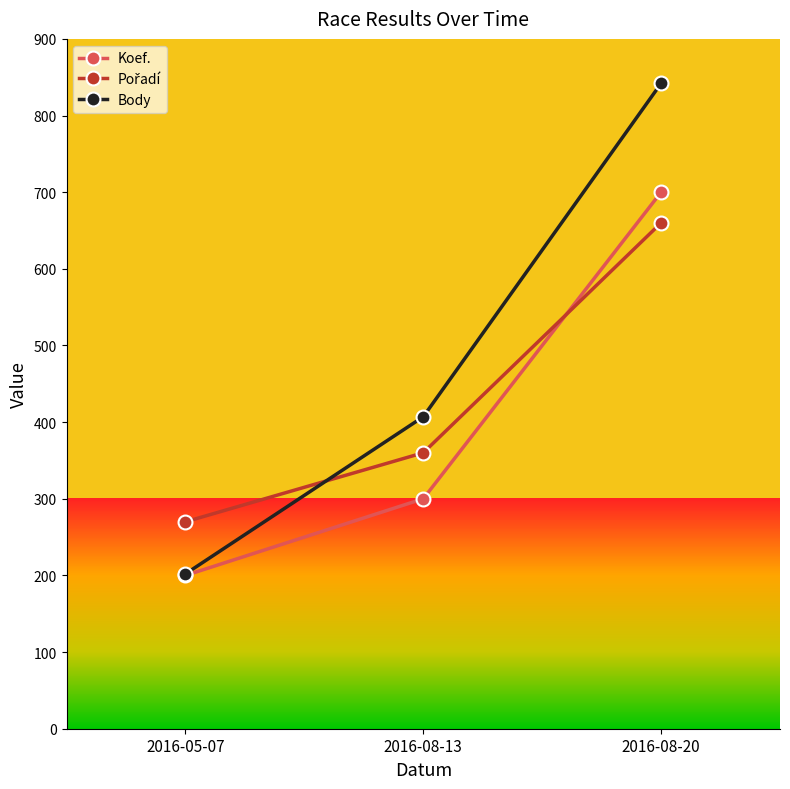

List the labels in order of Body value, largest first.

2016-08-20, 2016-08-13, 2016-05-07